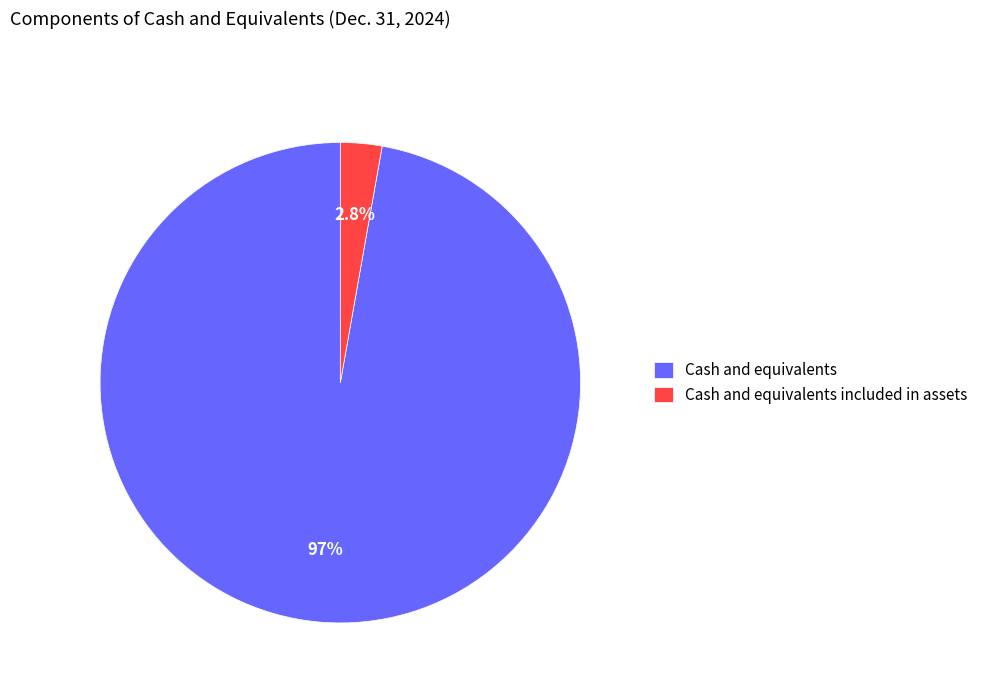

To the nearest percent, what percentage of the pie is Cash and equivalents included in assets?

3%